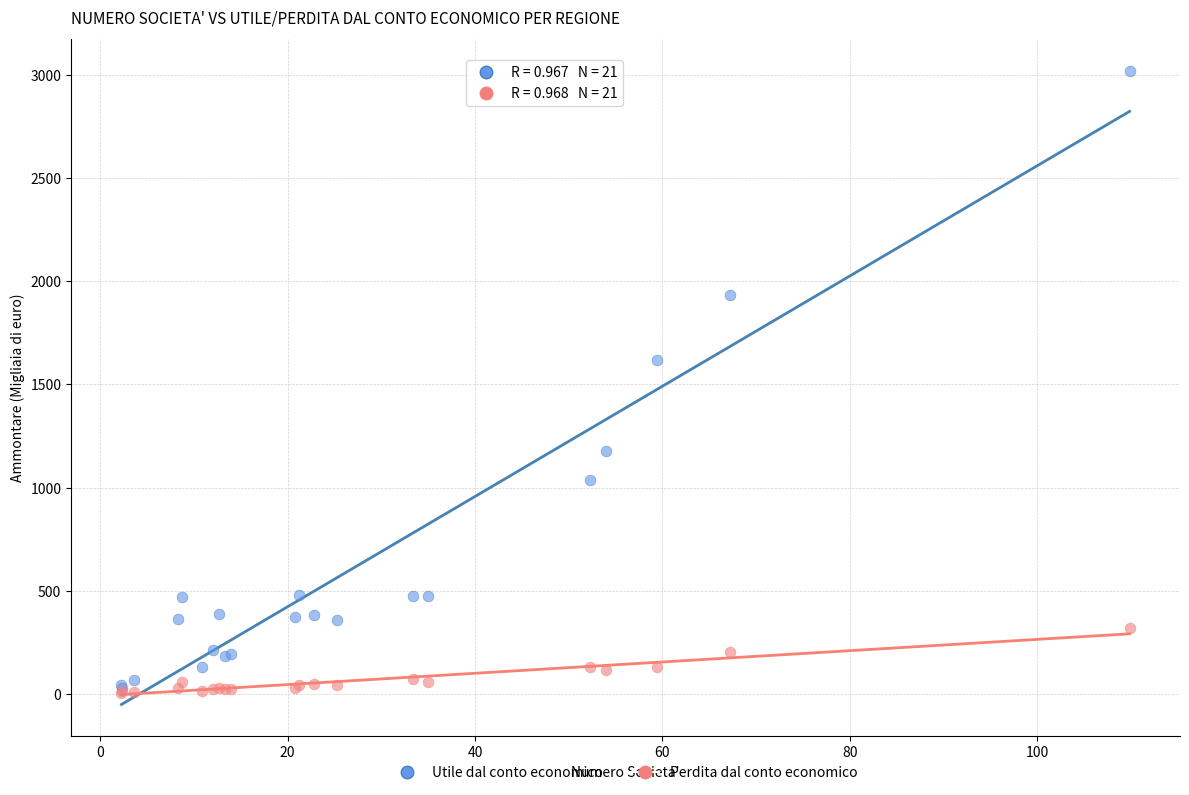

Across all series, what Y value is closest to 1511?

1618.5